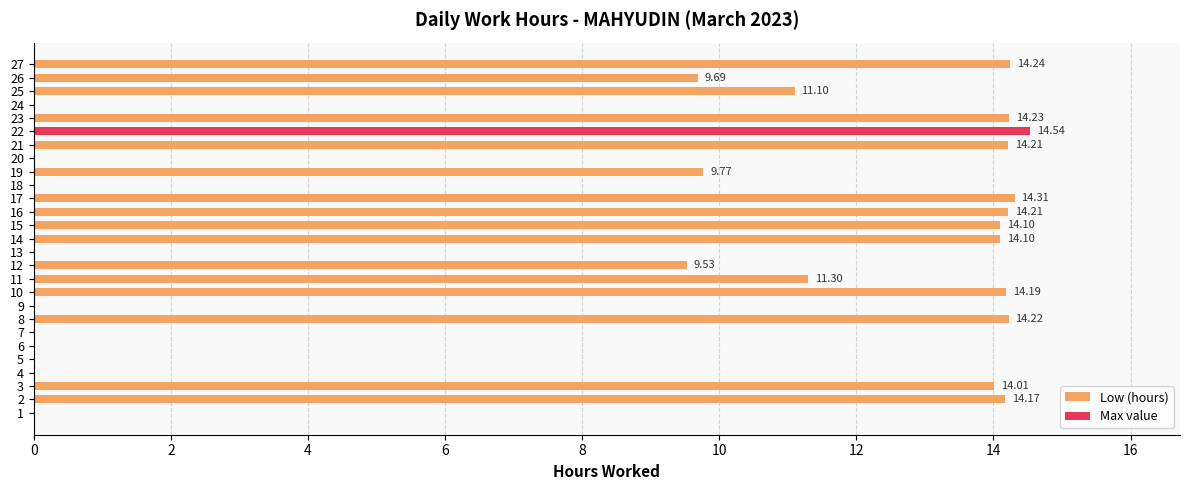

Are the bars horizontal?

Yes